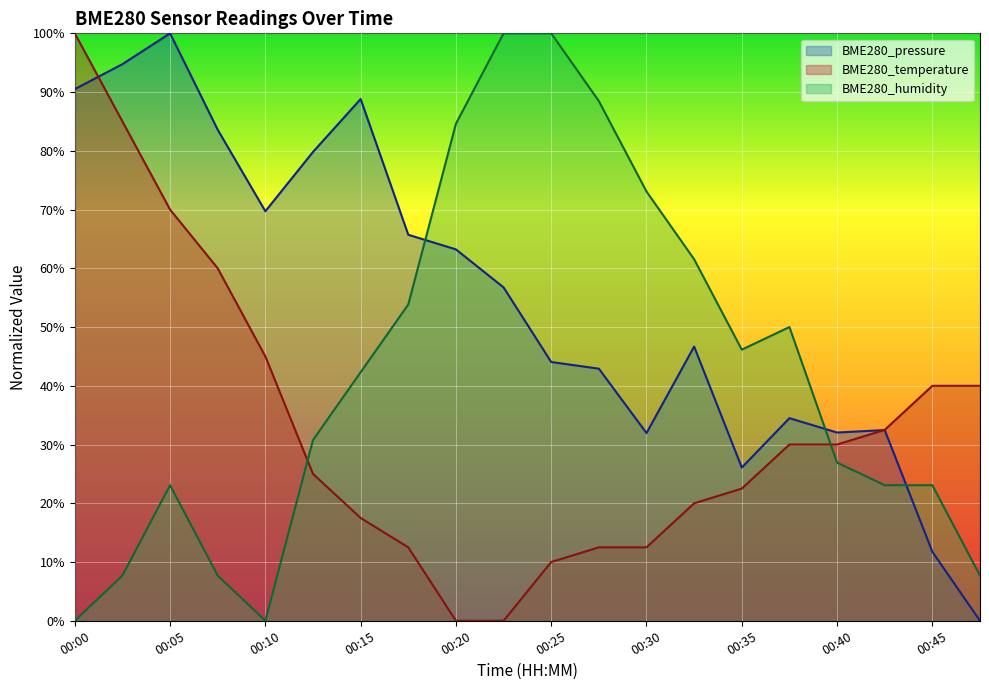

At which category does the chart reach its peak across all series?

00:05